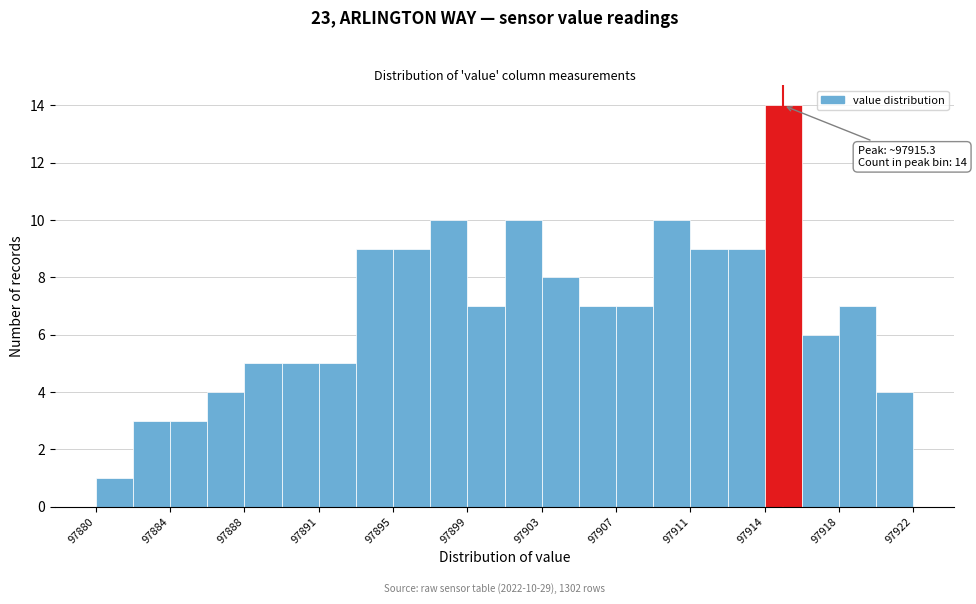

Read against the x-axis, roughly where is the centre of the tallest bar?

97915.5